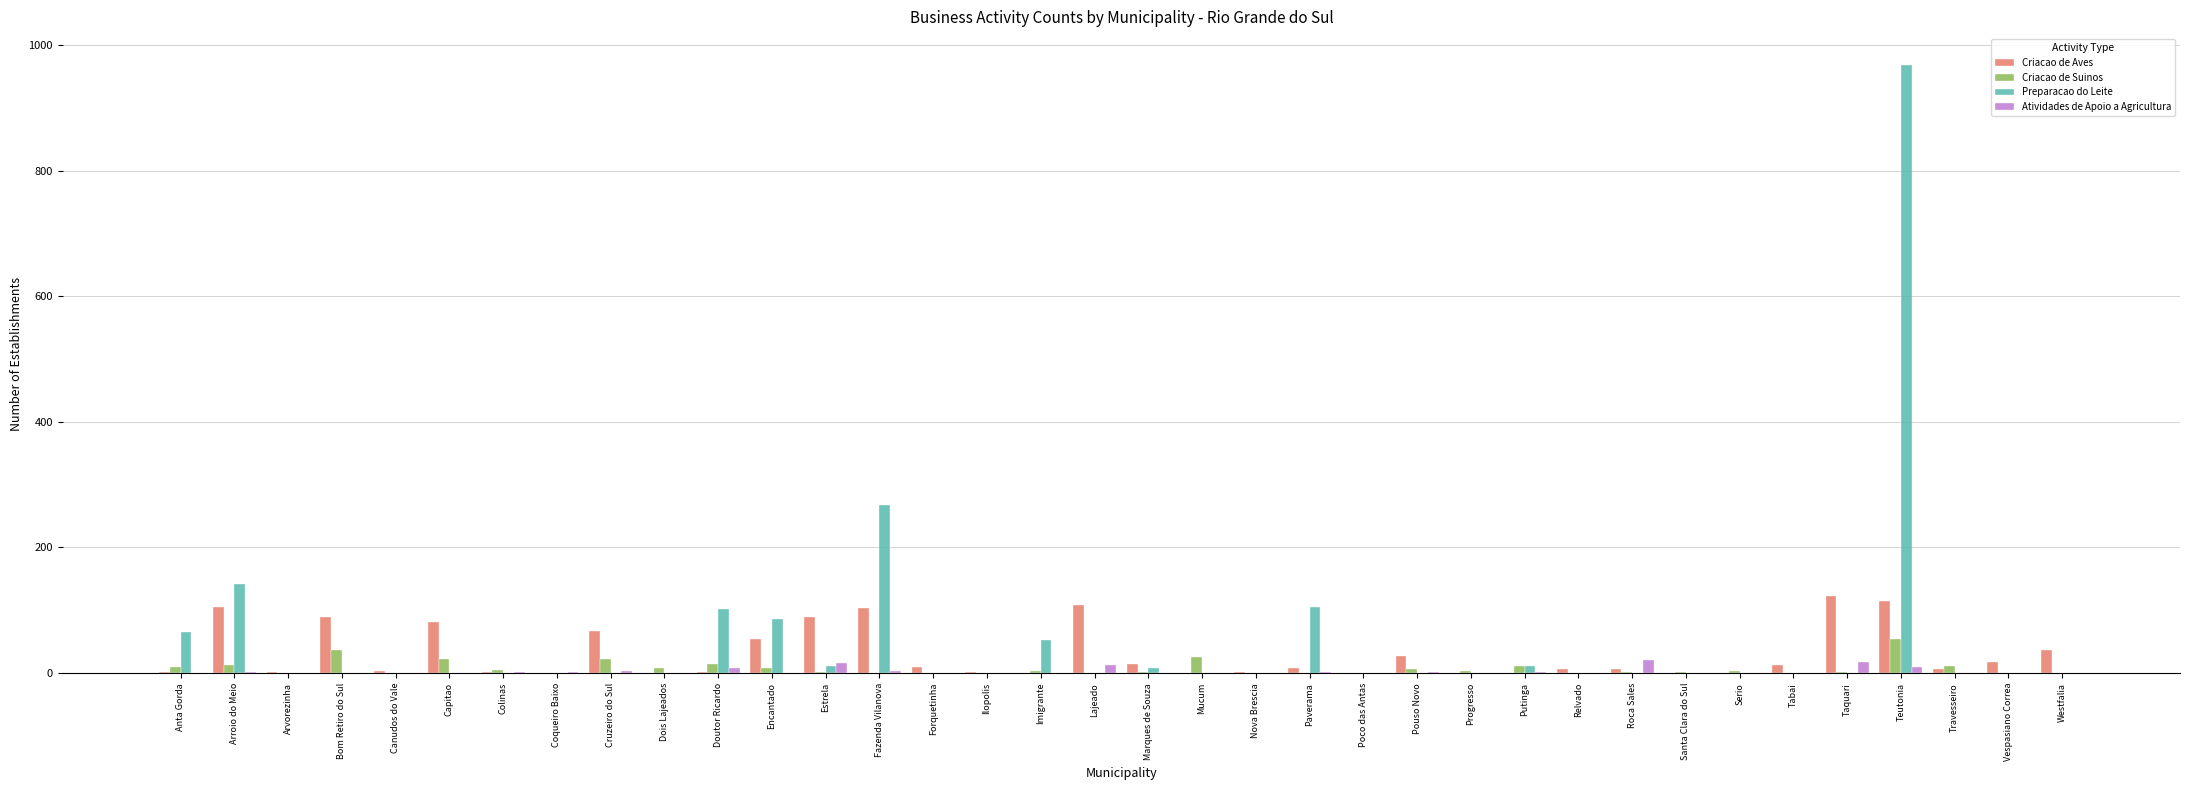

What is the approximate value of Criacao de Suinos at Pouso Novo?

7